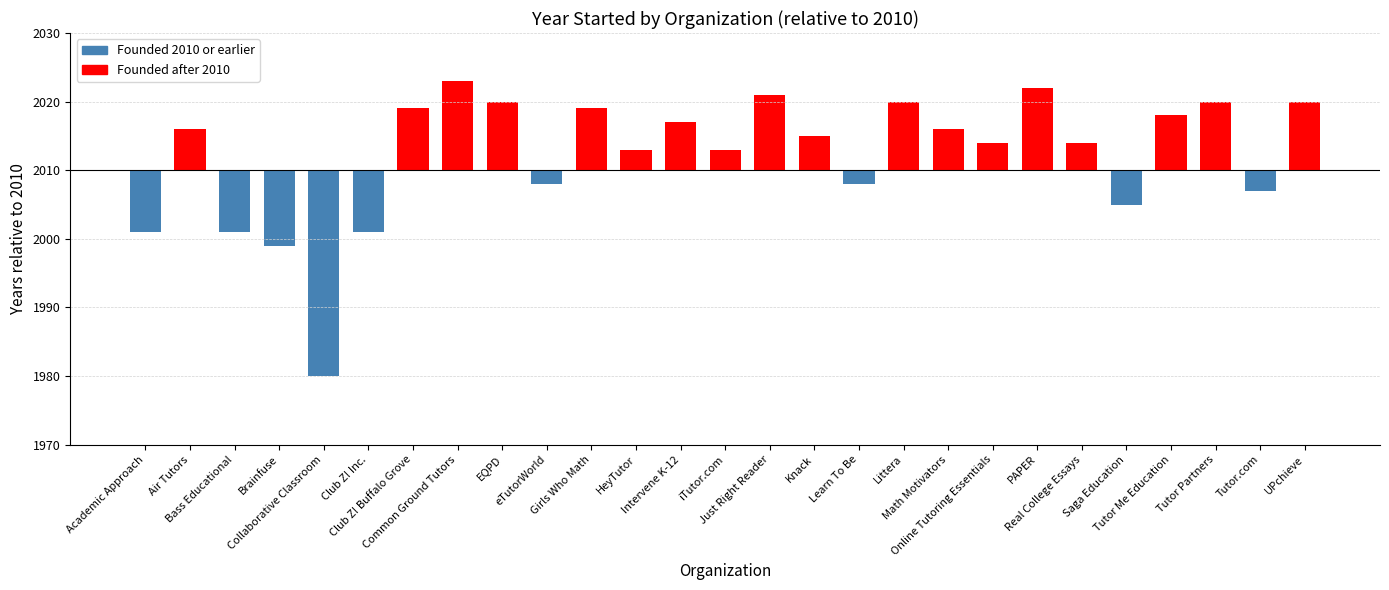

Reading left to right, what are all the values shown in this chart?

-9	6	-9	-11	-30	-9	9	13	10	-2	9	3	7	3	11	5	-2	10	6	4	12	4	-5	8	10	-3	10